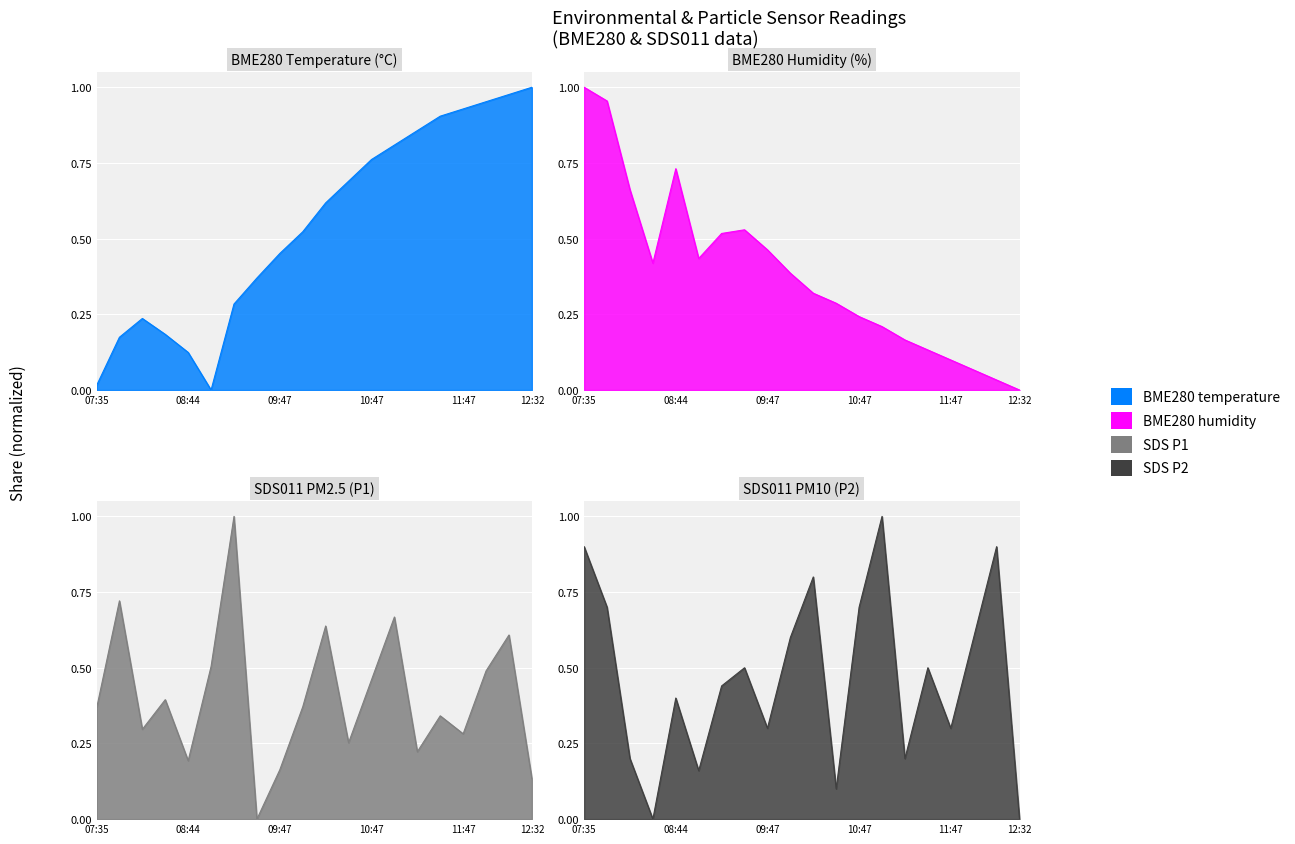

What is the label of the 20th point from the left?

12:32